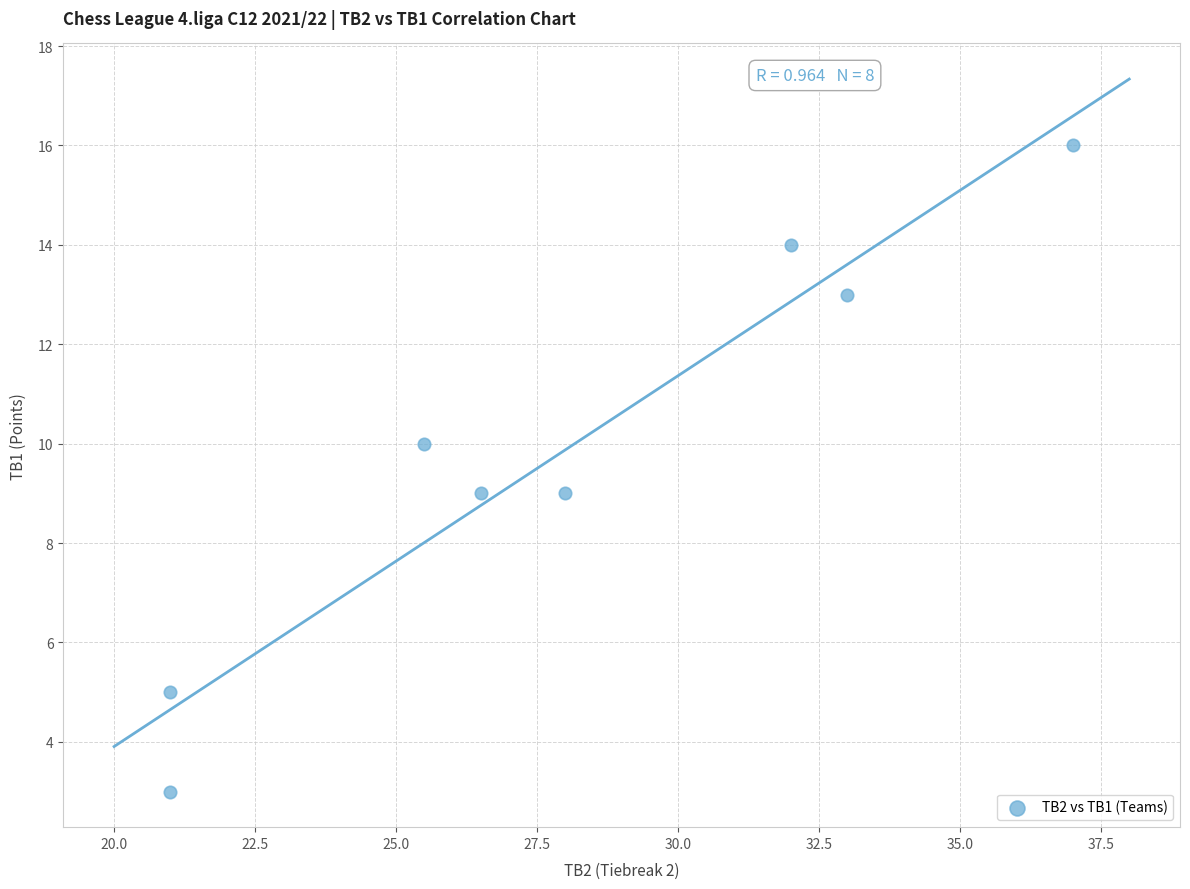

What is the range of Y values (max minus min)?

13